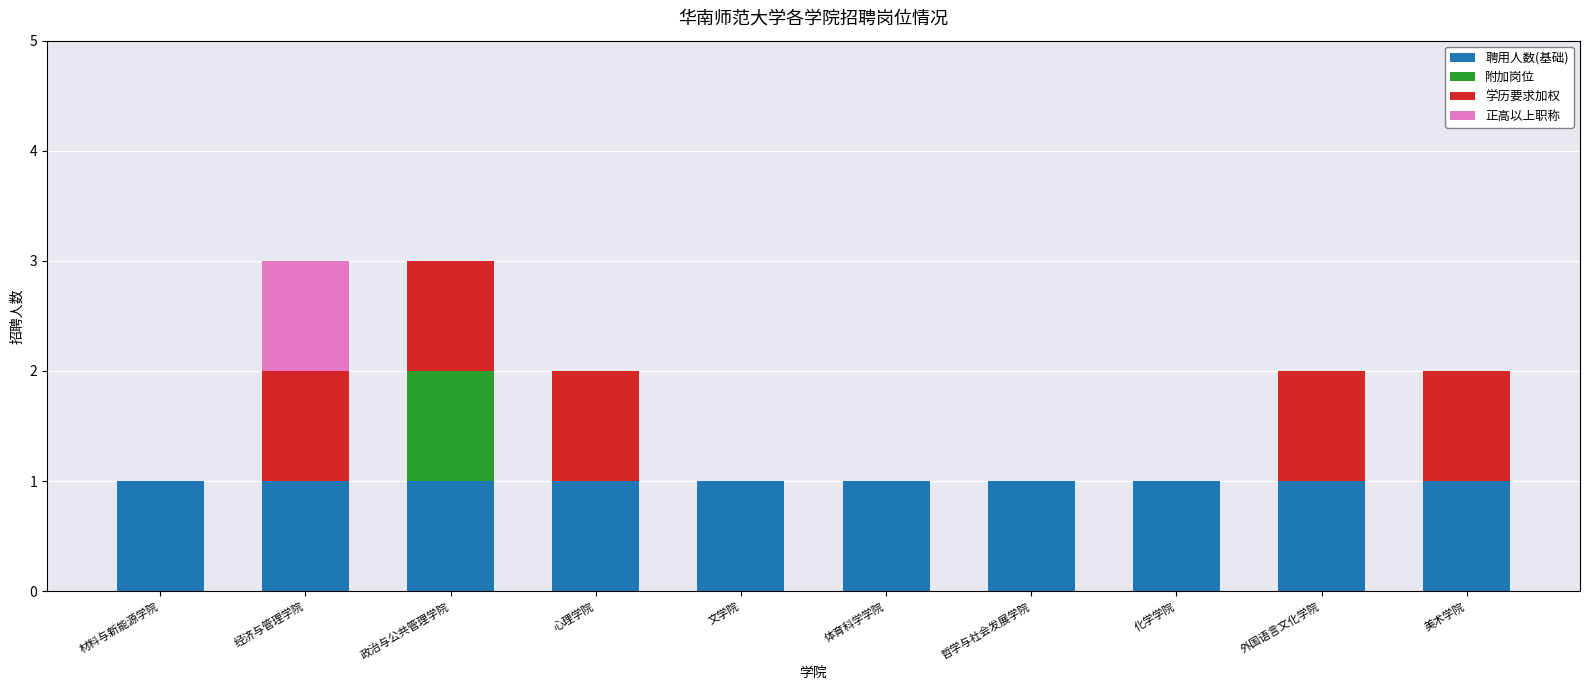

Count the number of data series in this chart.

4